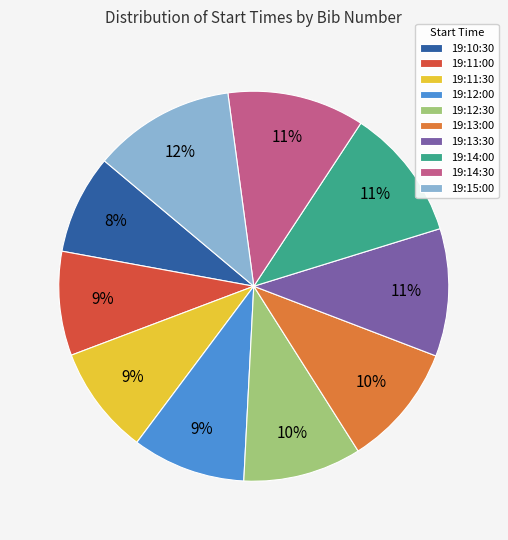

Does 19:14:00 account for over 50% of the chart?

No